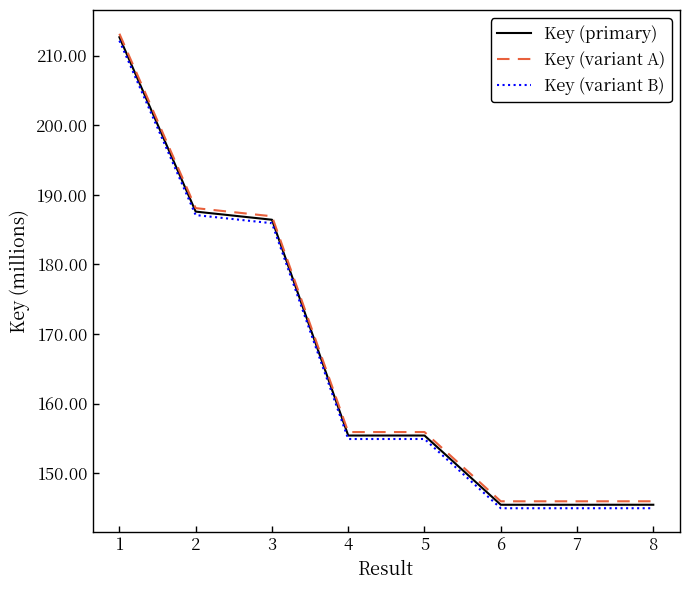

What is the highest value of the Key (variant A) series?

213.1